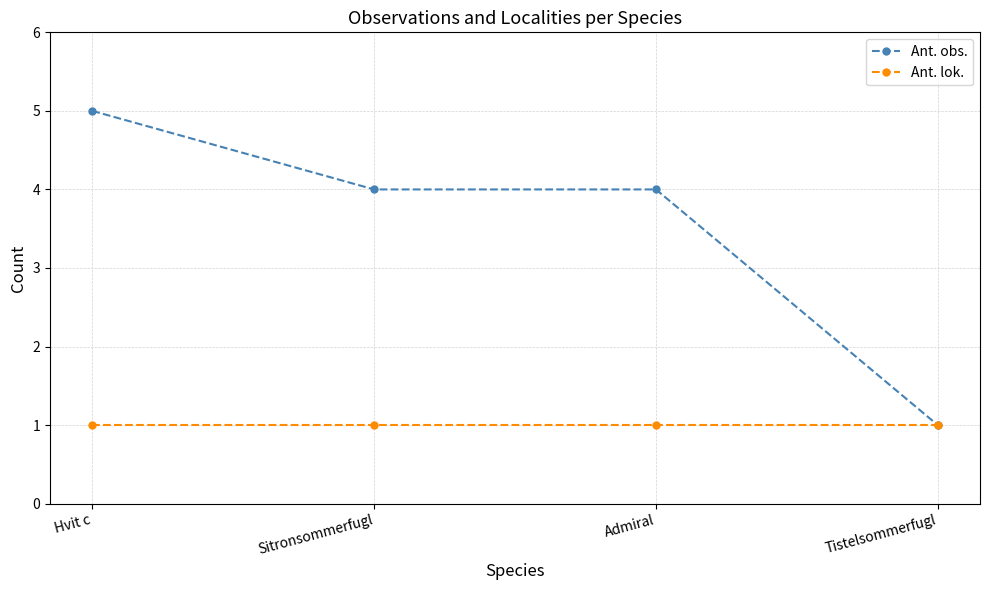

What is the sum of the Ant. lok. values at Admiral and Hvit c?

2